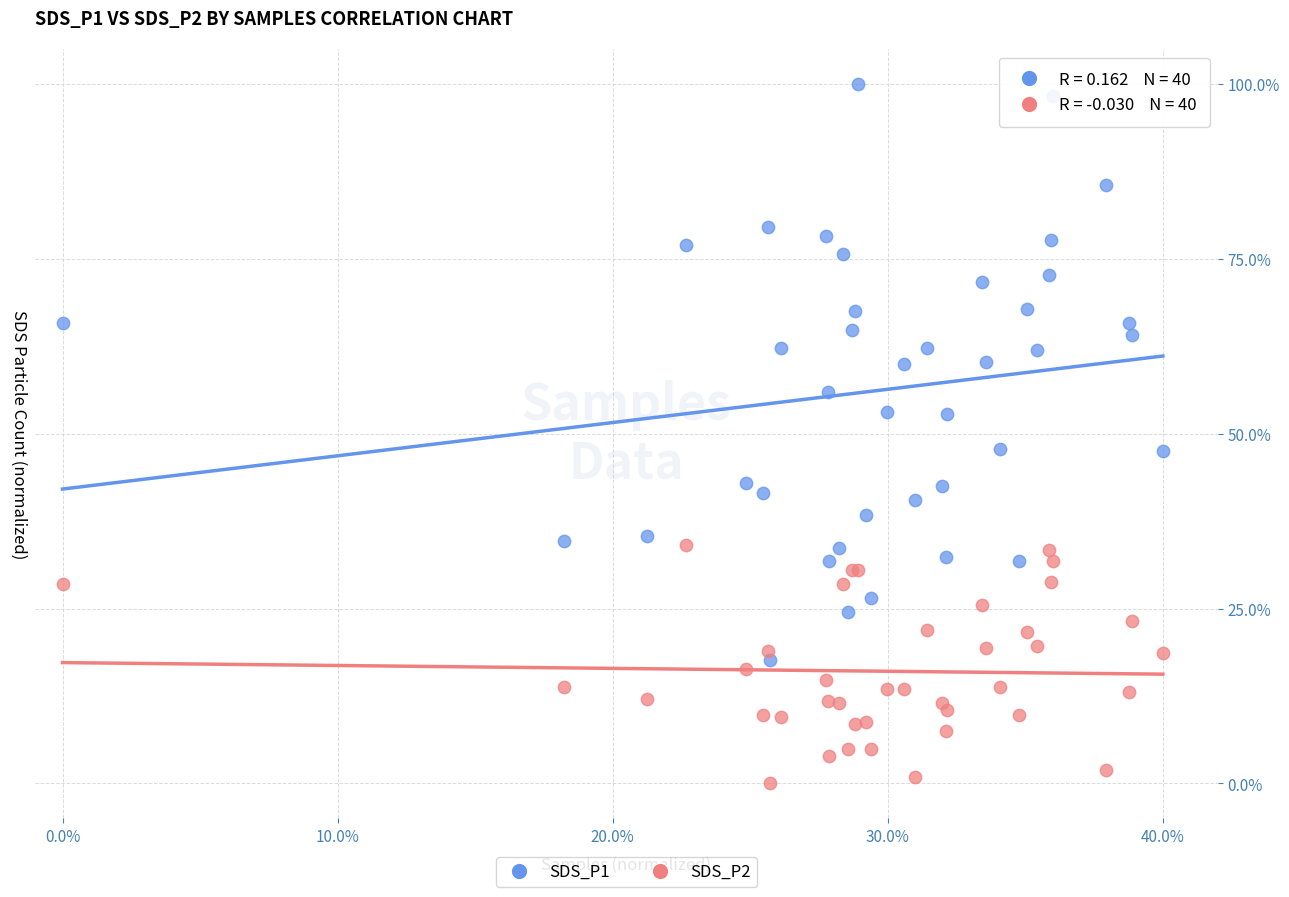

Which series has the widest spread of Y values?

SDS_P1